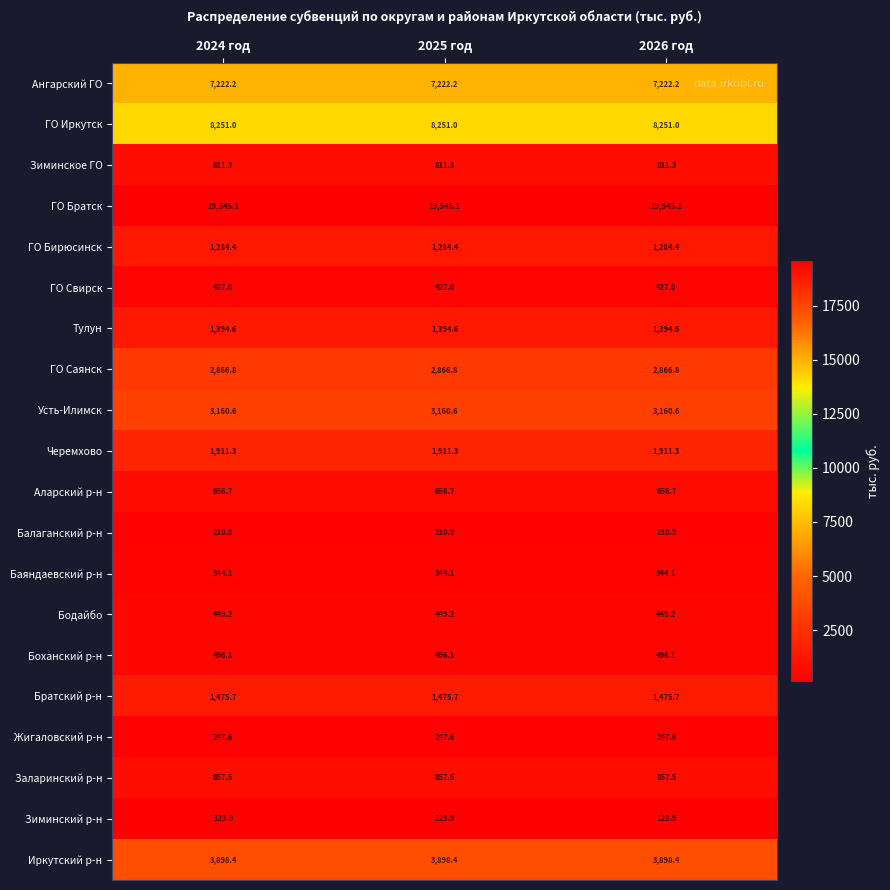

The Тулун series shows 1394.6 at 2026 год. True or false?

True